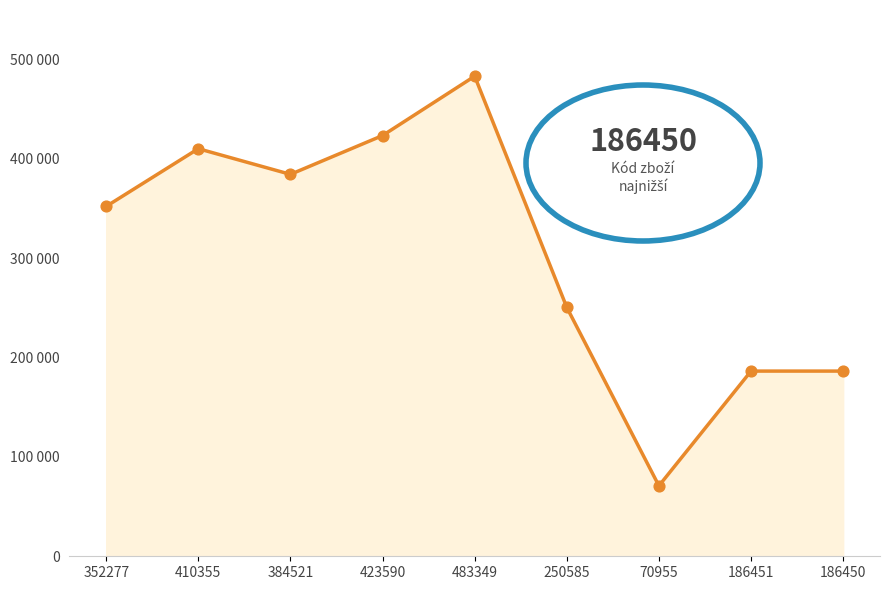

Is this an area chart (filled region under the line)?

Yes